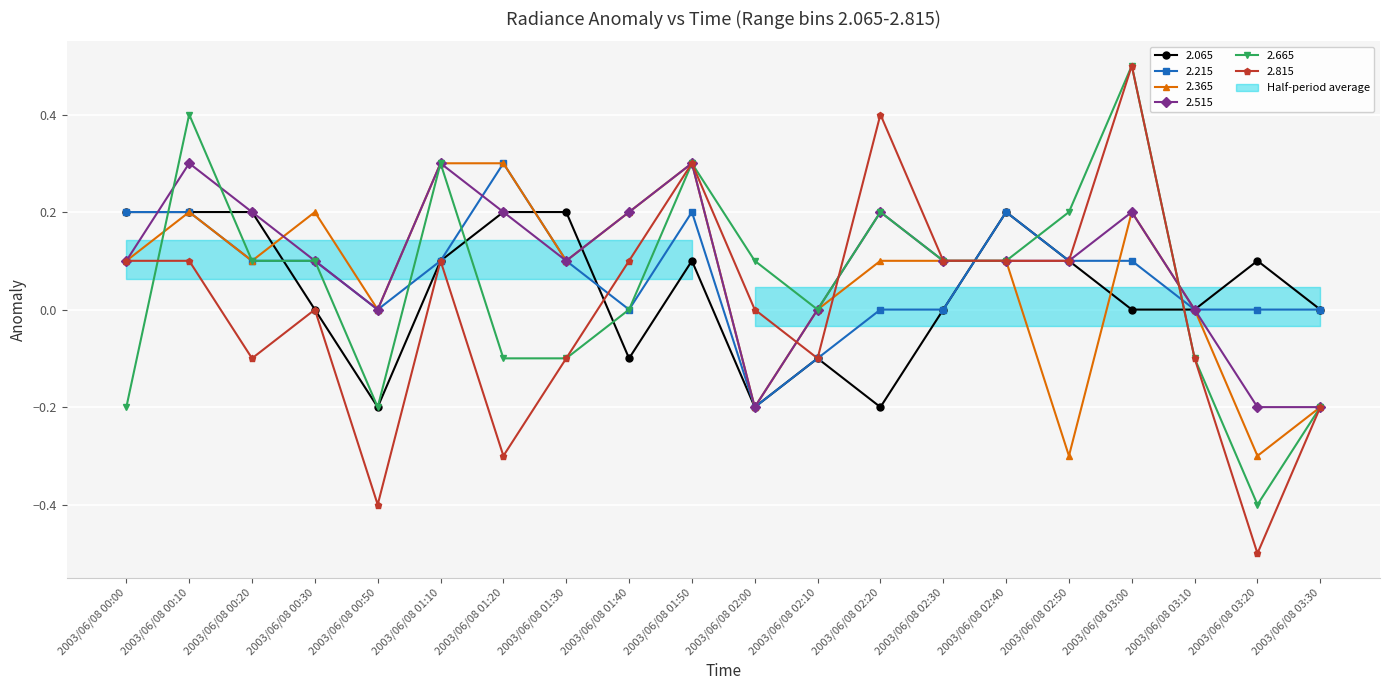

Count the 2.215 values in the range 0 to 1.

18